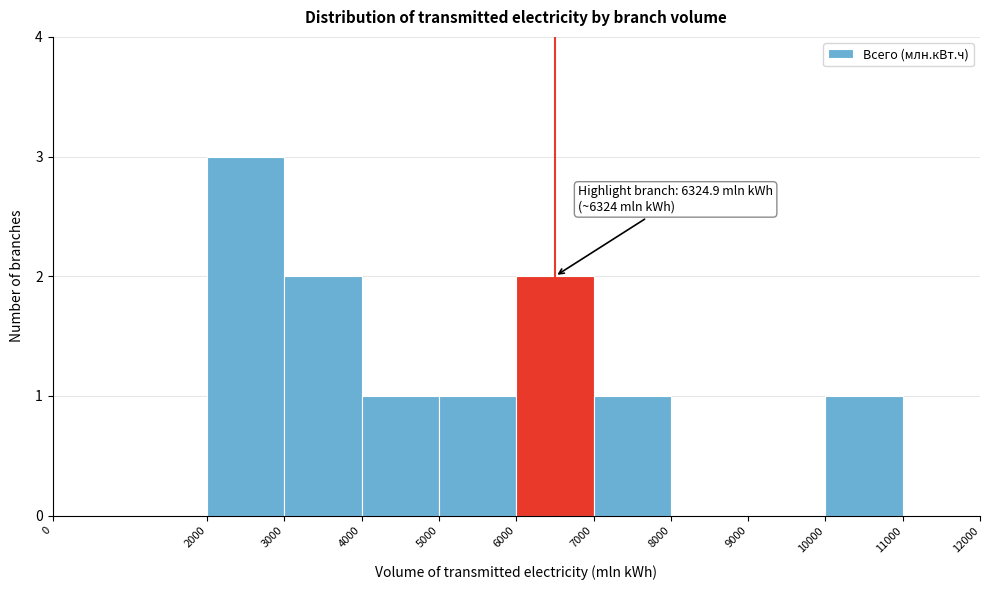

Over which range of the x-axis is the bar tallest?

2000 to 3000